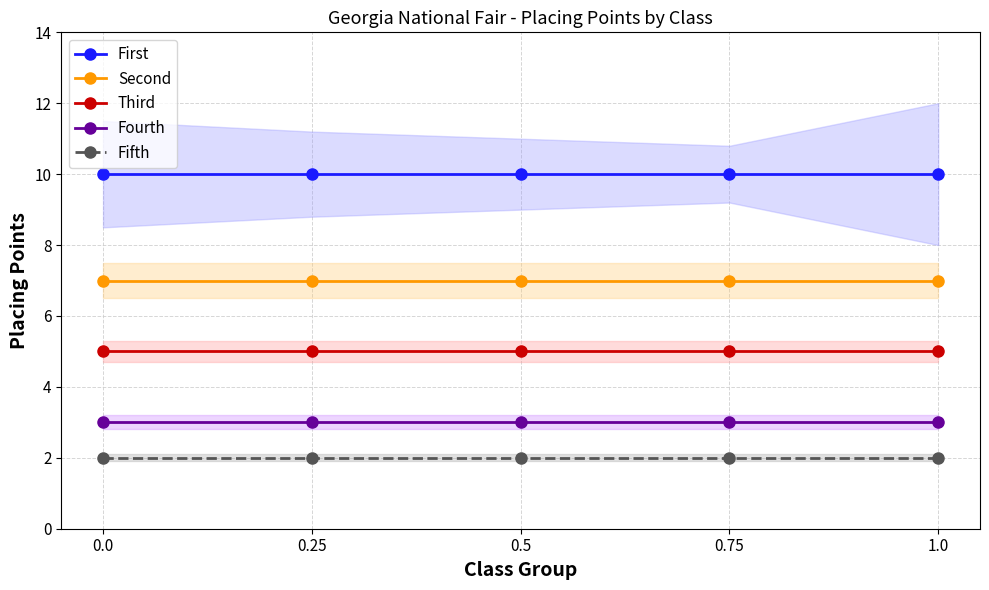

At how many categories does at least one series exceed 5?

5